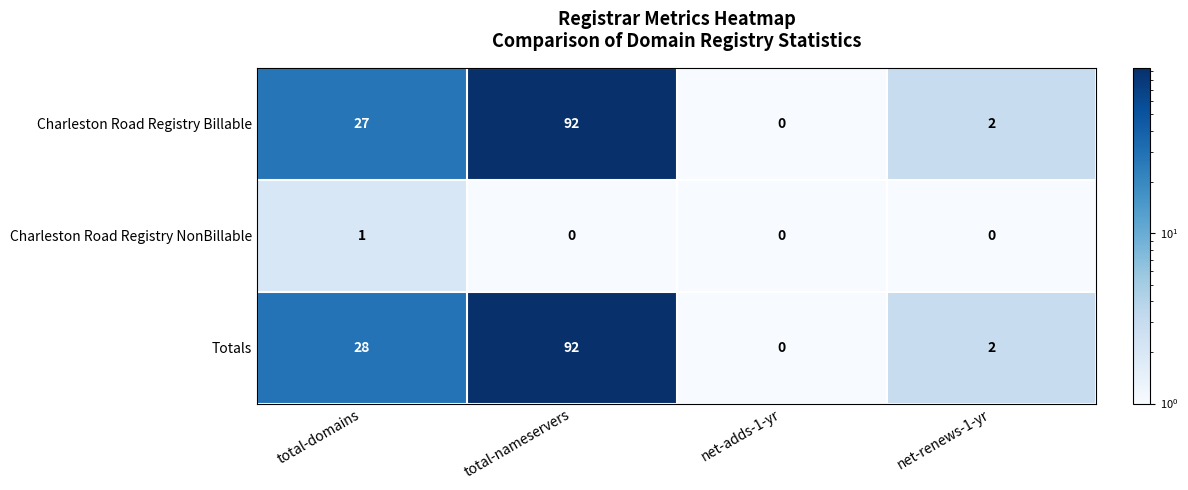

Which series changed the most between total-domains and net-renews-1-yr?

Totals